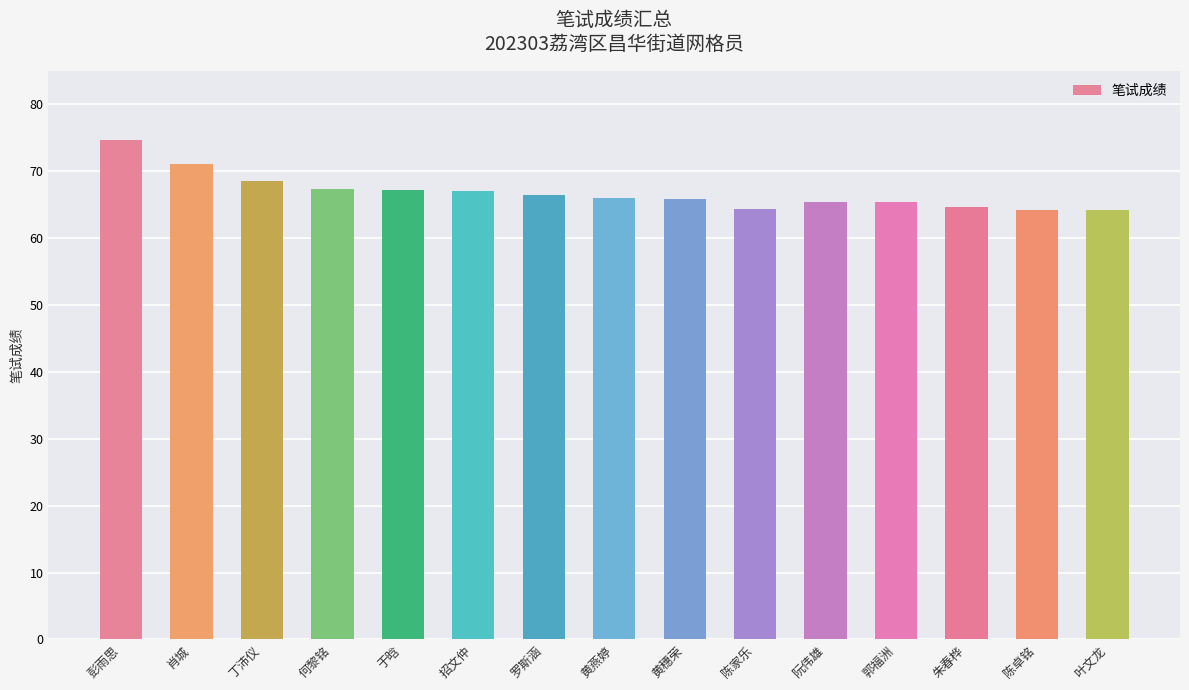

The value at 黄燕婷 is 18.8. True or false?

False